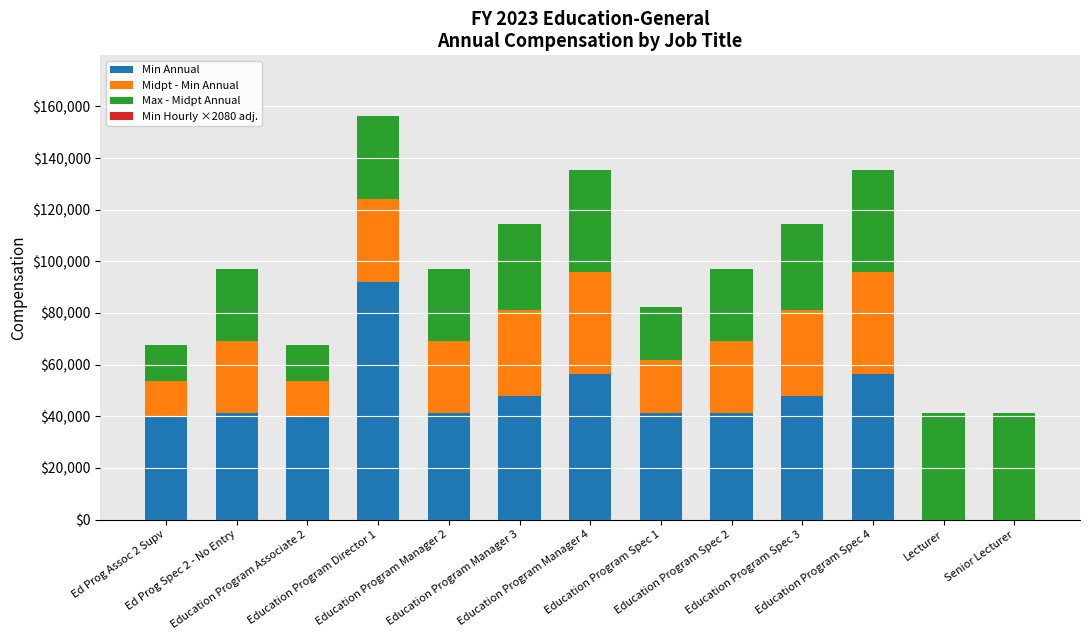

What is the difference between the maximum and minimum values in the Midpt - Min Annual series?

39432.4